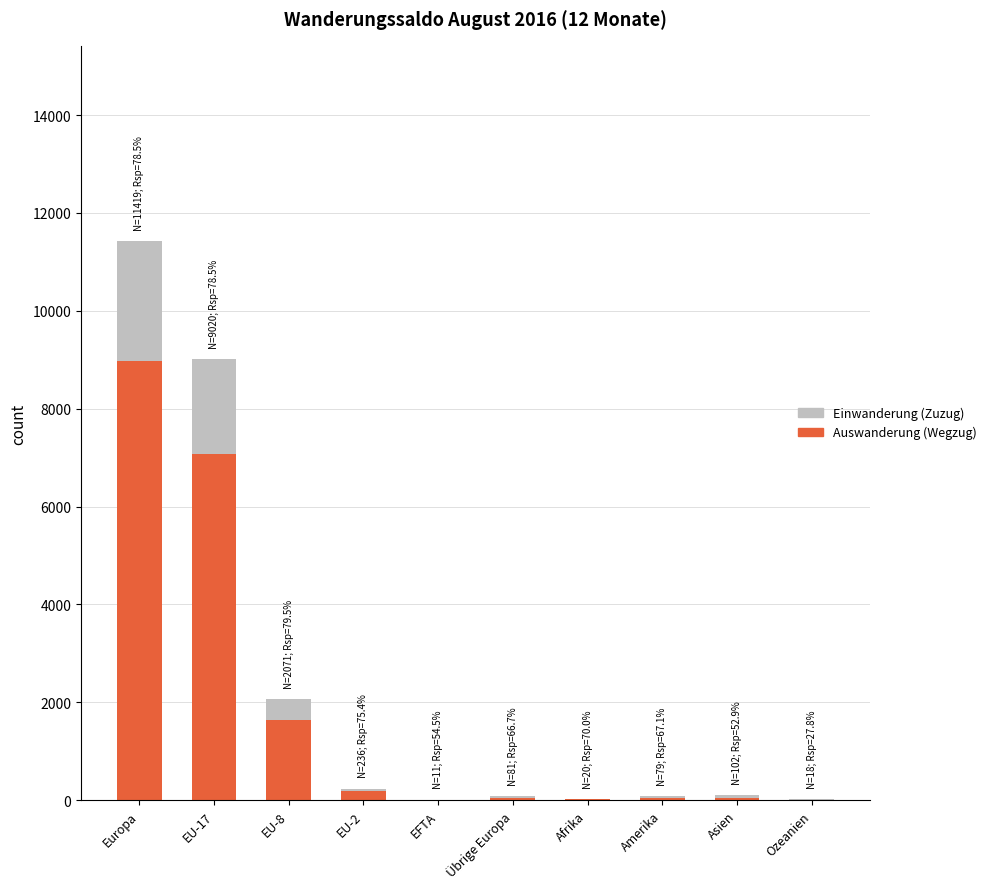

What are all the series names shown in the legend?

Einwanderung (Zuzug), Auswanderung (Wegzug)